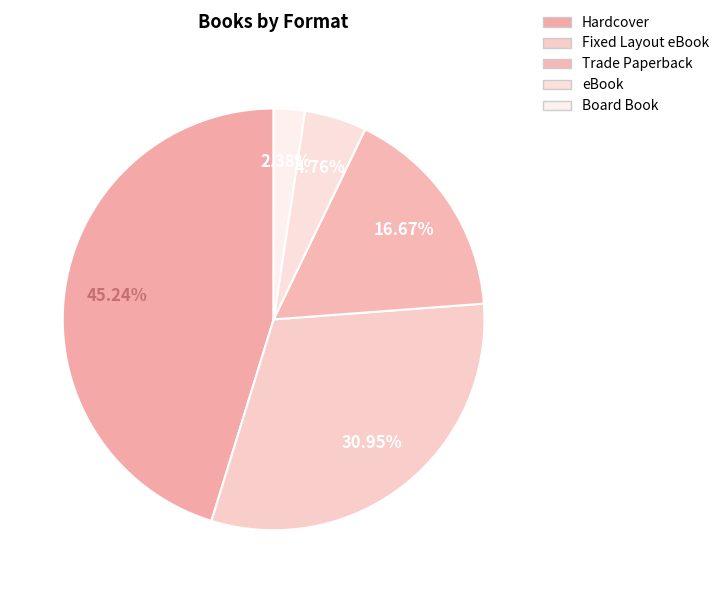

True or false: Fixed Layout eBook accounts for 31% of the total.

True